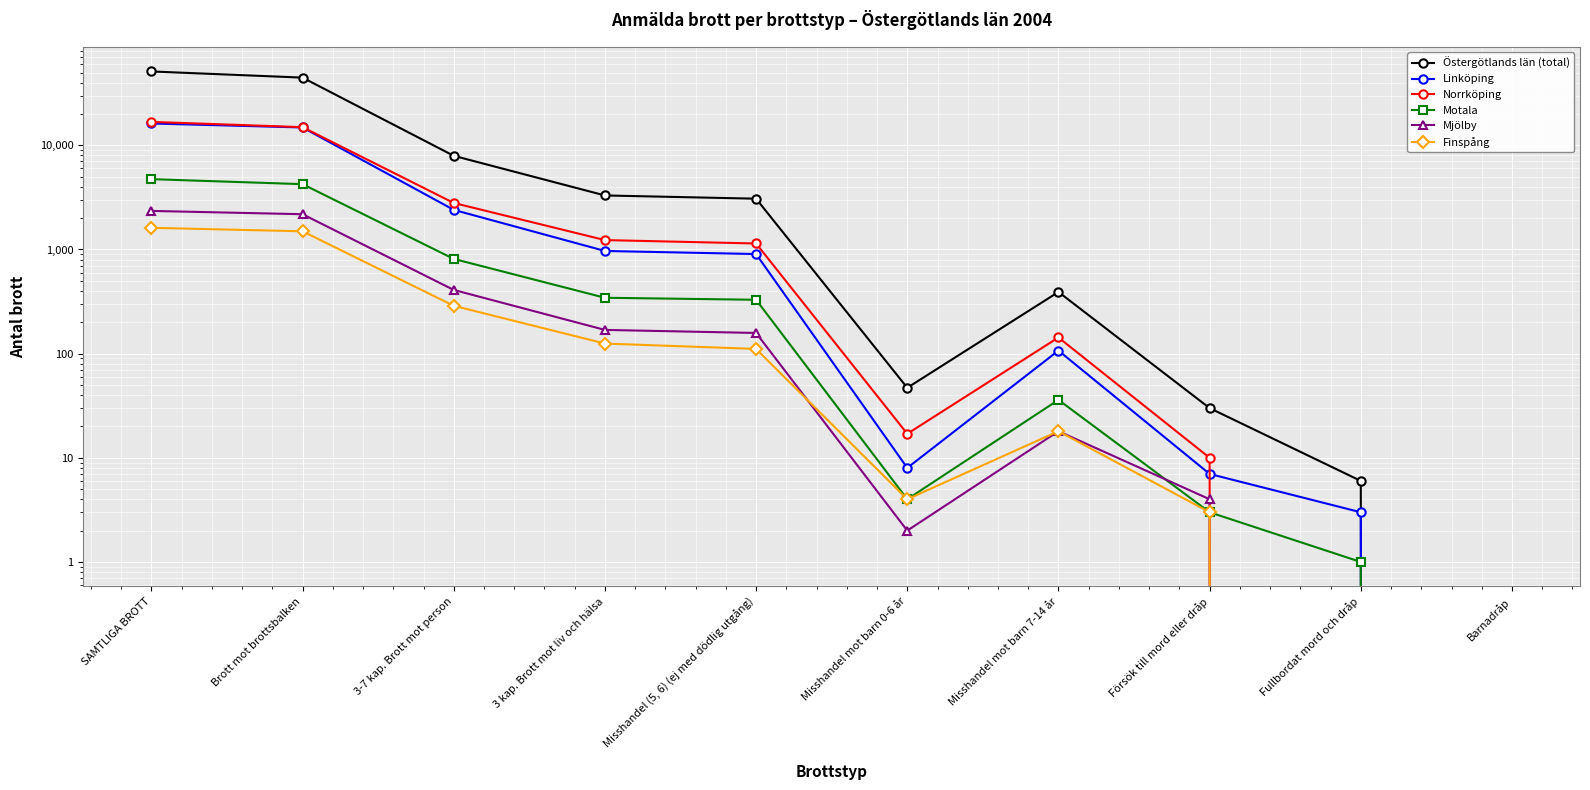

What is the label of the 10th point from the right?

SAMTLIGA BROTT